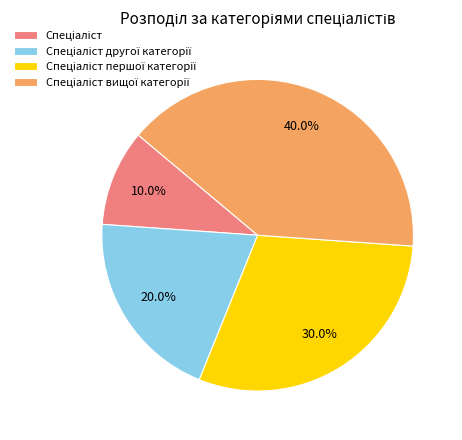

Is there a majority slice in this chart?

No